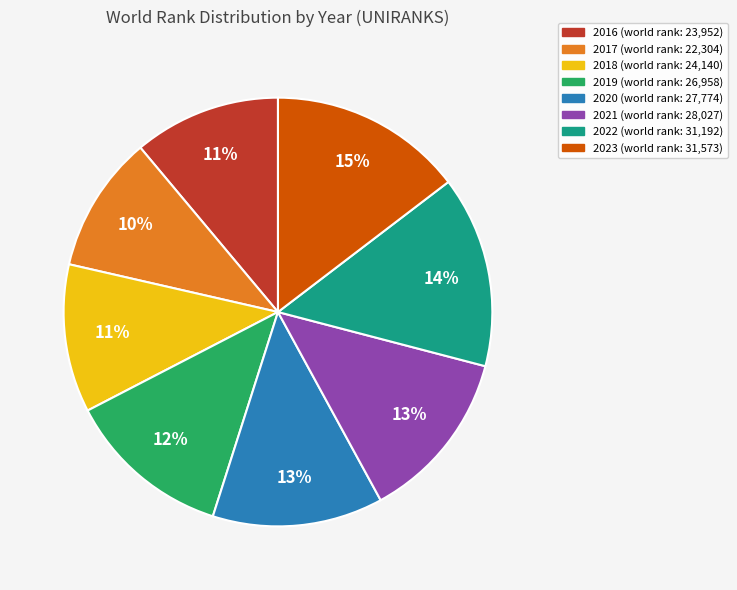

What is the ratio of the value at 2019 to the value at 2016?

1.1